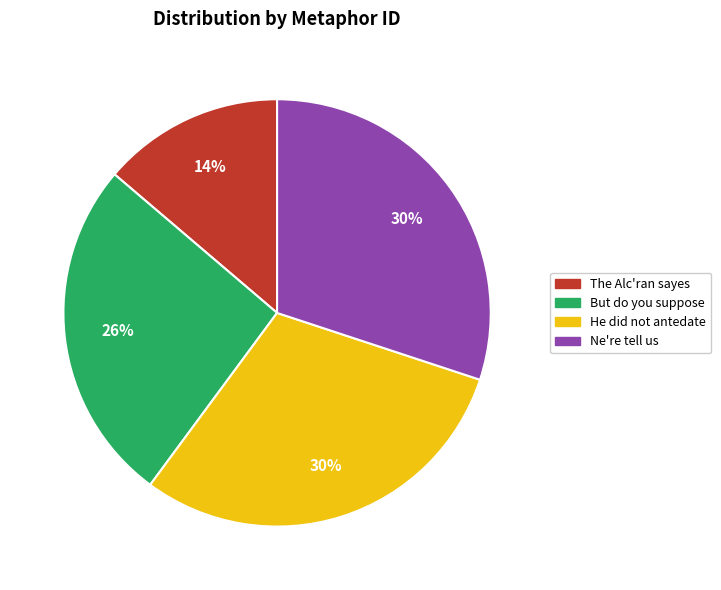

Which category has the smallest portion of the pie?

The Alc'ran sayes